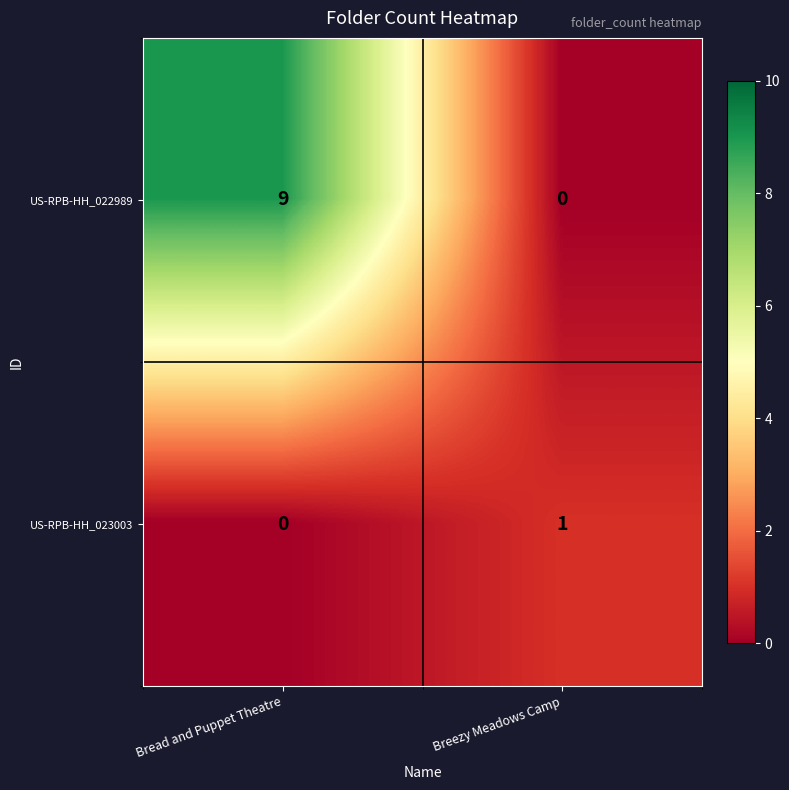

At which category is the sum across all series the highest?

Bread and Puppet Theatre